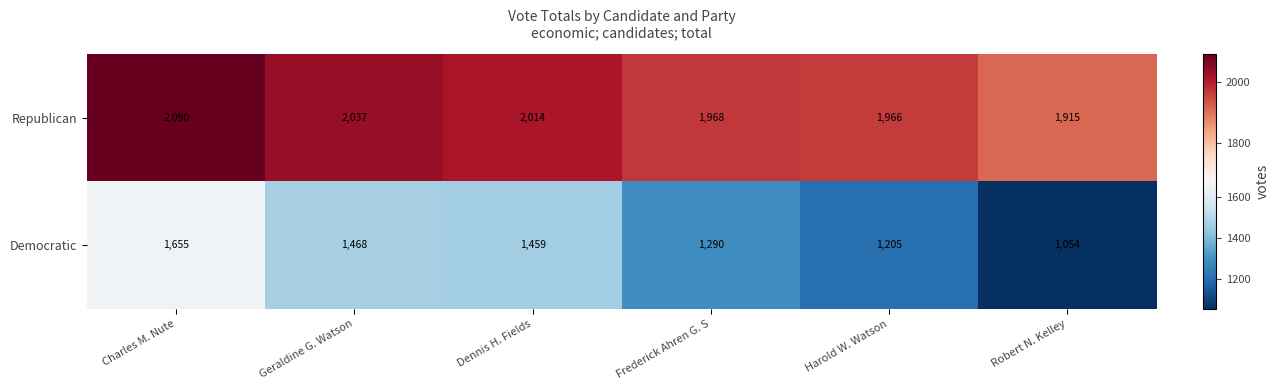

What is the maximum value shown in the chart?

2090